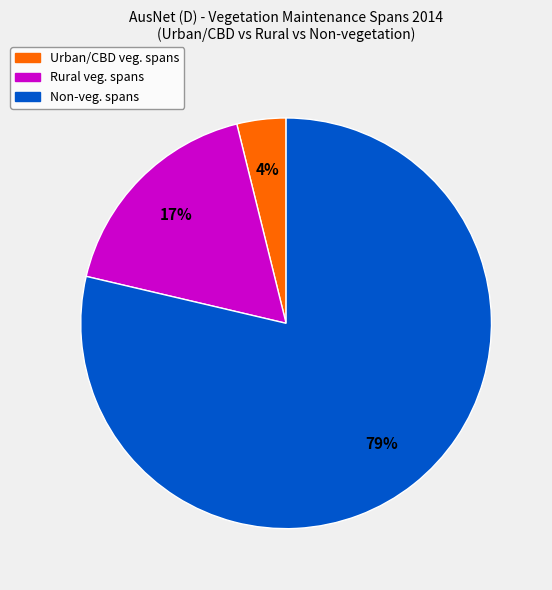

Is there a majority slice in this chart?

Yes